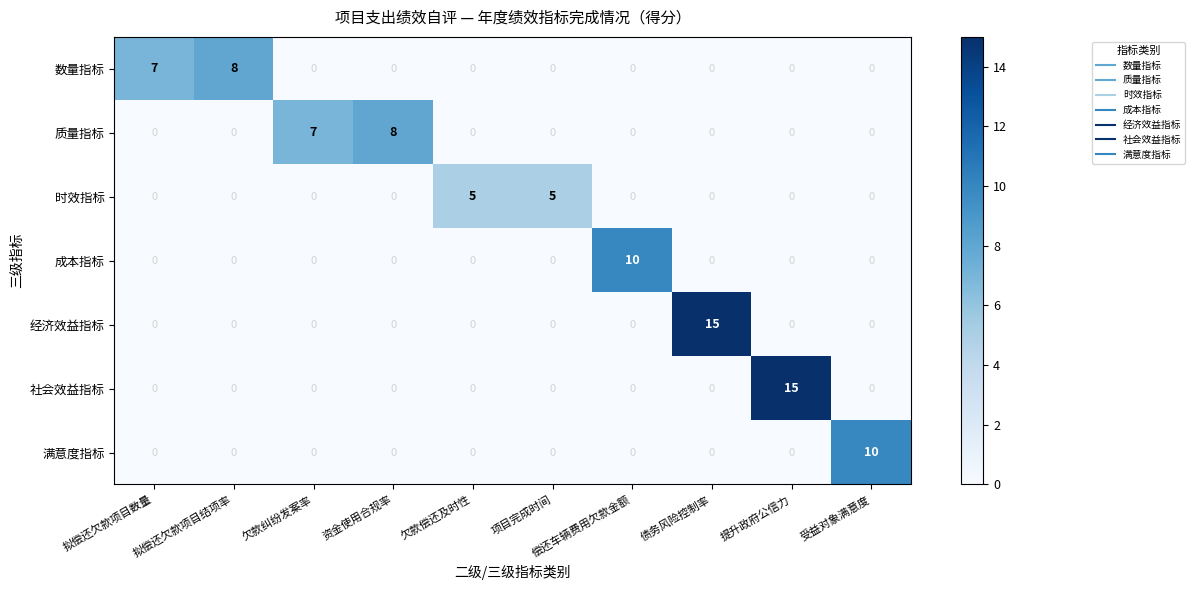

Between 欠款纠纷发案率 and 项目完成时间, which series saw the biggest shift?

质量指标